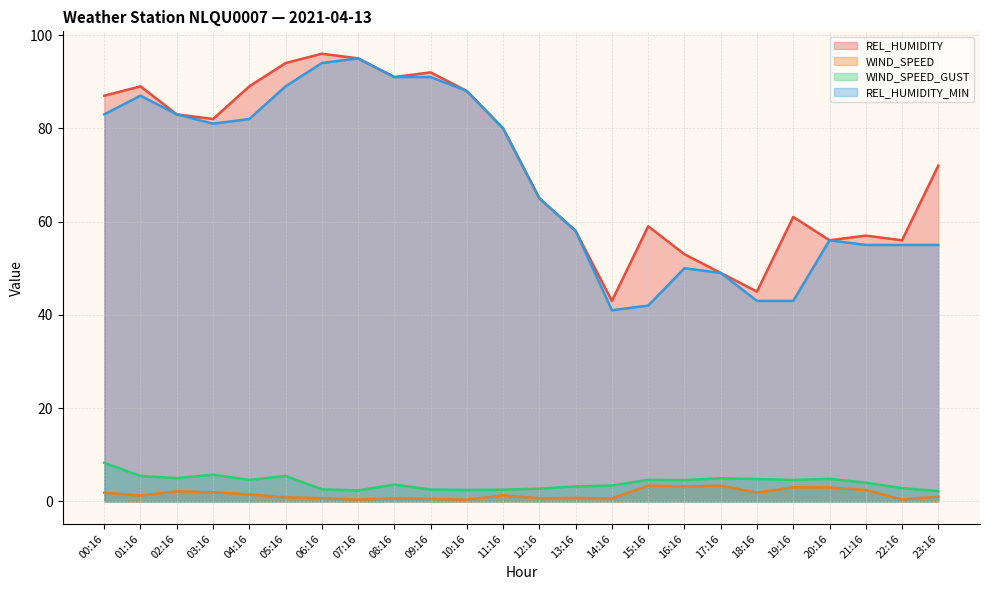

Reading right to left, what are all the values shown in this chart?

REL_HUMIDITY: 23:16=72.0	22:16=56.0	21:16=57.0	20:16=56.0	19:16=61.0	18:16=45.0	17:16=49.0	16:16=53.0	15:16=59.0	14:16=43.0	13:16=58.0	12:16=65.0	11:16=80.0	10:16=88.0	09:16=92.0	08:16=91.0	07:16=95.0	06:16=96.0	05:16=94.0	04:16=89.0	03:16=82.0	02:16=83.0	01:16=89.0	00:16=87.0
WIND_SPEED: 23:16=1.0	22:16=0.4	21:16=2.4	20:16=3.0	19:16=3.0	18:16=1.9	17:16=3.4	16:16=3.2	15:16=3.4	14:16=0.7	13:16=0.8	12:16=0.7	11:16=1.3	10:16=0.4	09:16=0.6	08:16=0.6	07:16=0.4	06:16=0.7	05:16=0.9	04:16=1.5	03:16=2.0	02:16=2.2	01:16=1.3	00:16=1.9
WIND_SPEED_GUST: 23:16=2.2	22:16=2.9	21:16=4.0	20:16=4.8	19:16=4.6	18:16=4.8	17:16=5.0	16:16=4.6	15:16=4.6	14:16=3.4	13:16=3.2	12:16=2.8	11:16=2.5	10:16=2.5	09:16=2.6	08:16=3.6	07:16=2.4	06:16=2.6	05:16=5.5	04:16=4.6	03:16=5.8	02:16=5.0	01:16=5.5	00:16=8.3
REL_HUMIDITY_MIN: 23:16=55.0	22:16=55.0	21:16=55.0	20:16=56.0	19:16=43.0	18:16=43.0	17:16=49.0	16:16=50.0	15:16=42.0	14:16=41.0	13:16=58.0	12:16=65.0	11:16=80.0	10:16=88.0	09:16=91.0	08:16=91.0	07:16=95.0	06:16=94.0	05:16=89.0	04:16=82.0	03:16=81.0	02:16=83.0	01:16=87.0	00:16=83.0